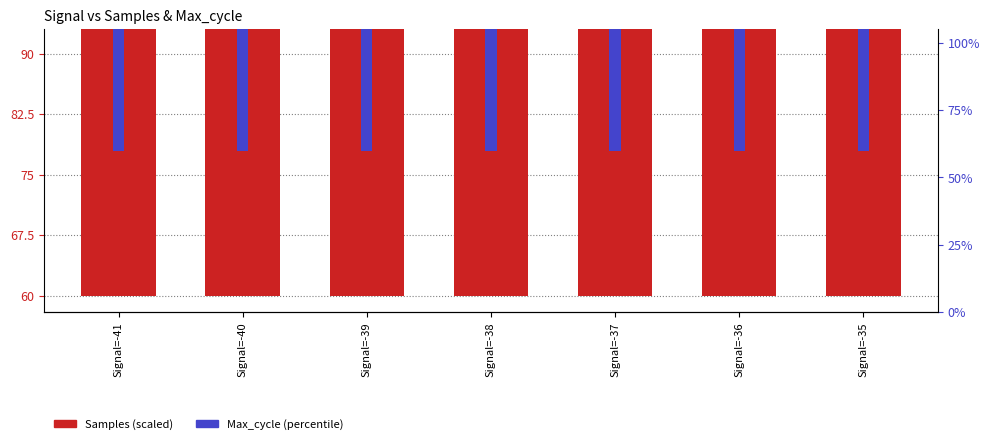

What are all the series names shown in the legend?

Samples, Max_cycle